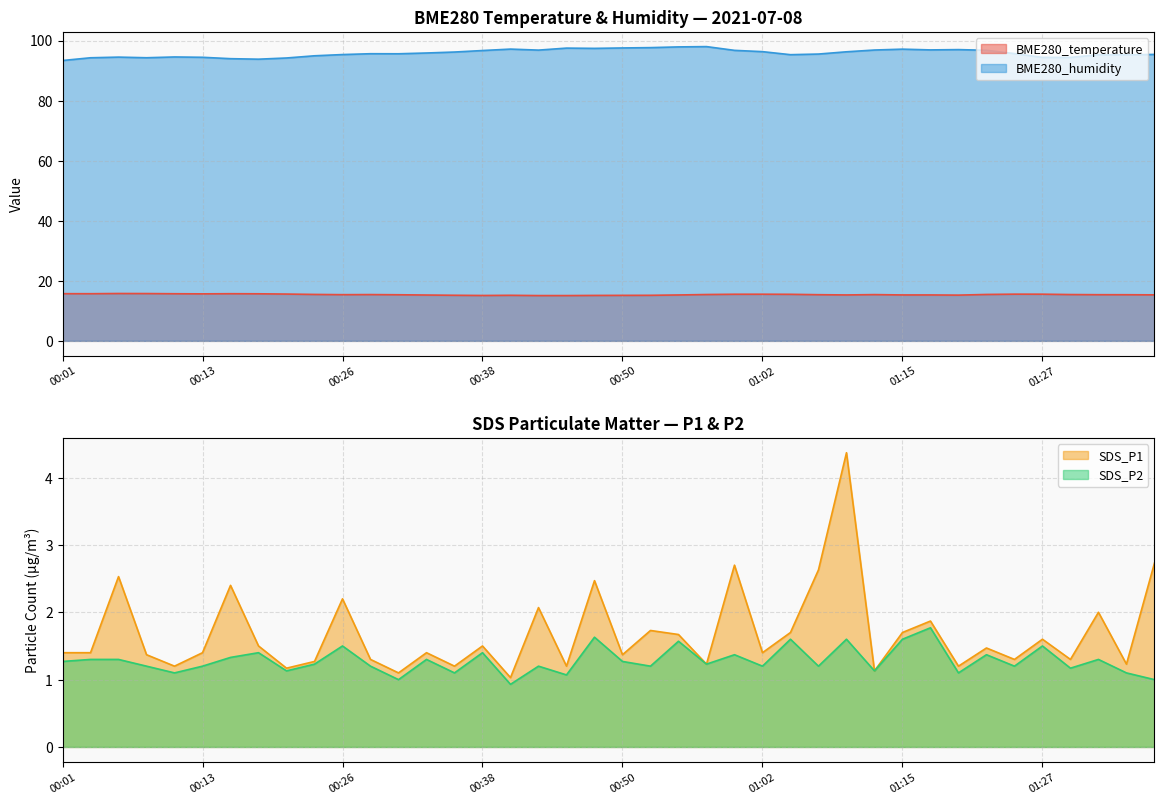

What is the difference between the highest and lowest values at 00:09?

93.1